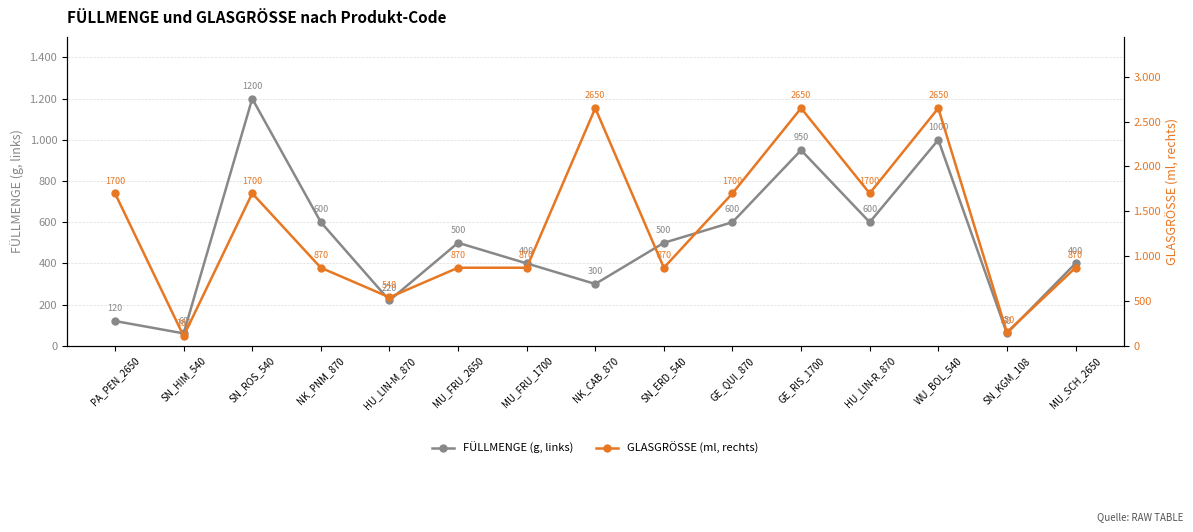

The value of FÜLLMENGE (g, links) at SN_HIM_540 is 60. True or false?

True